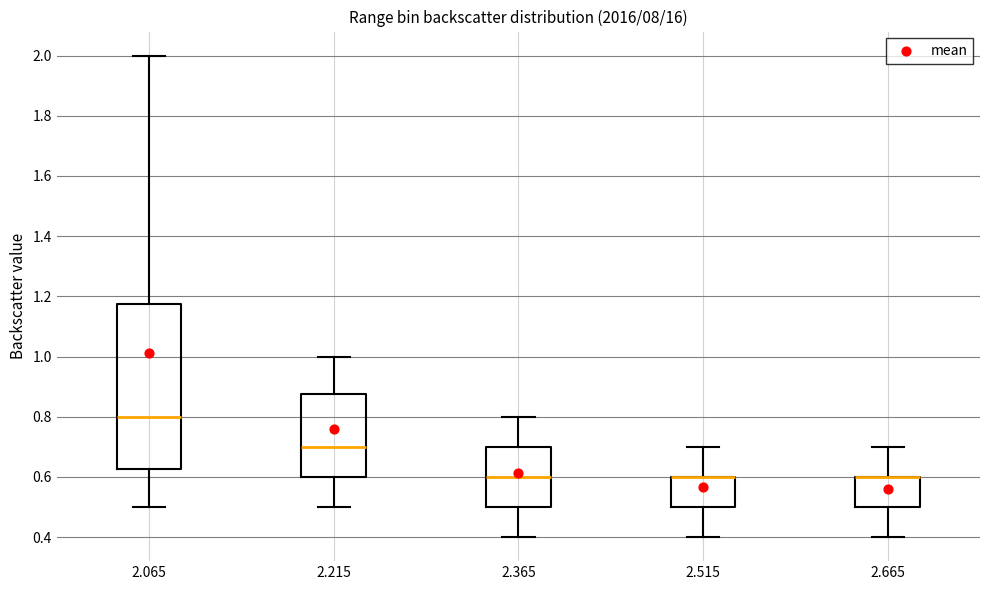

Where does the upper whisker of the box at x = 2.665 end on the y-axis? The values are not printed on the chart, so give them approximately, as read against the axis.

0.70